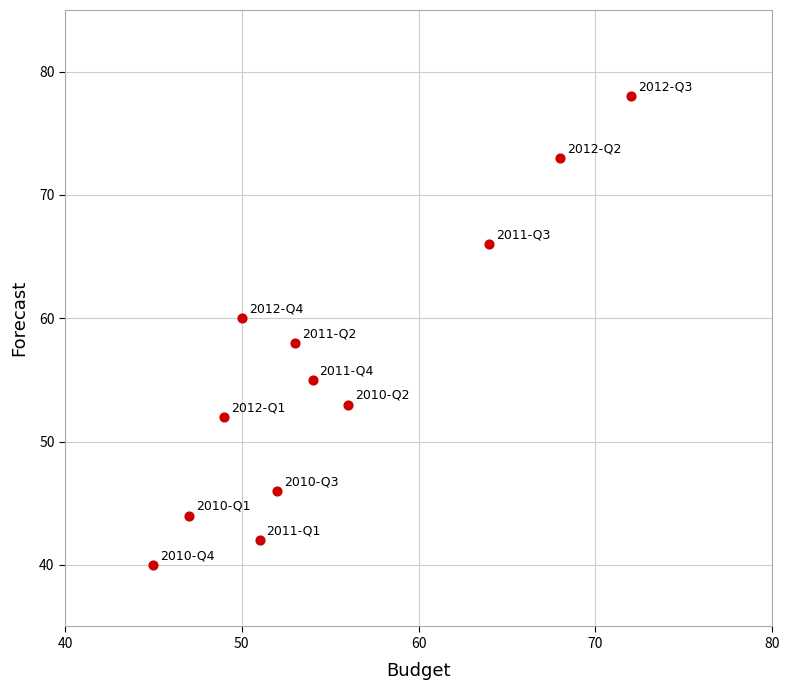

What is the range of Y values (max minus min)?

38